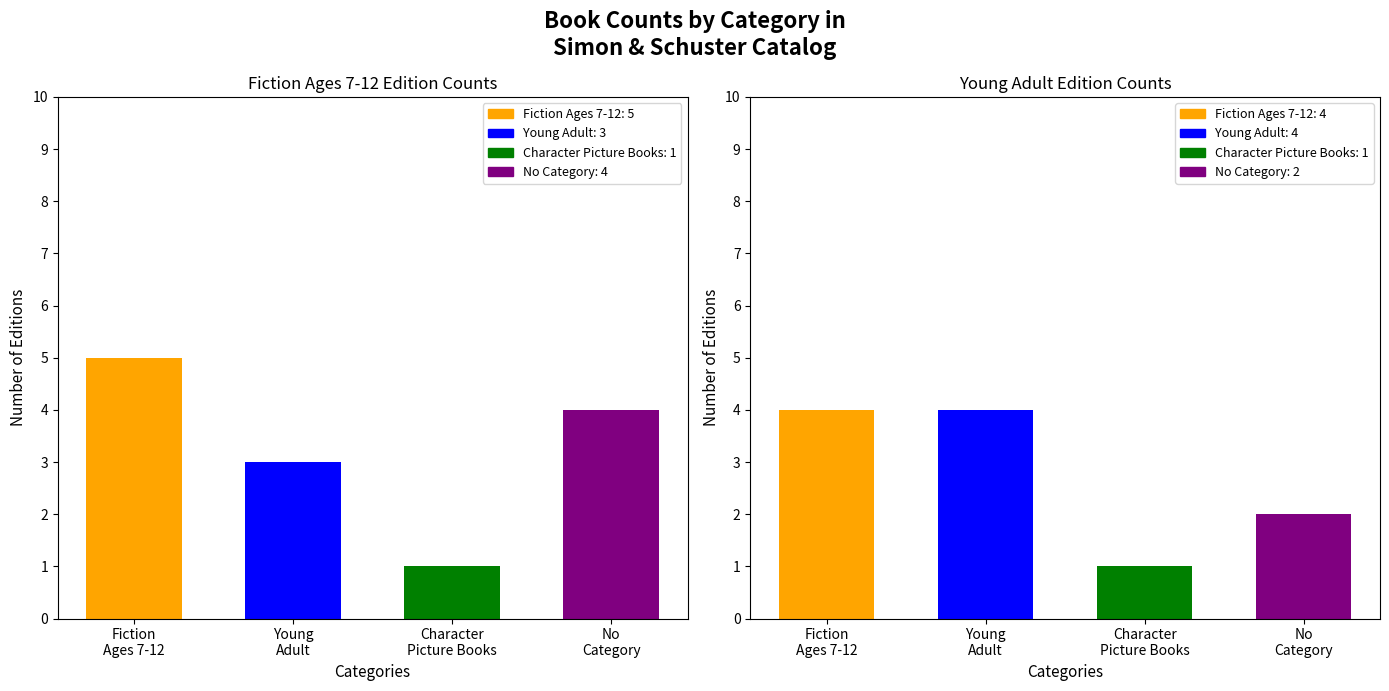

Which series has the widest spread of values?

Fiction Ages 7-12